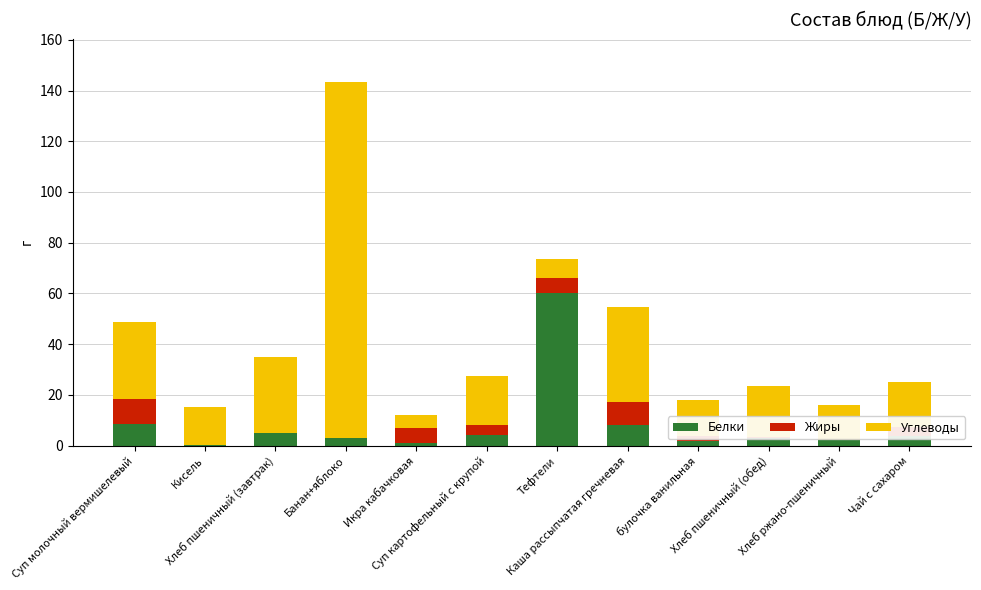

What is the sum of all Белки values?

101.0